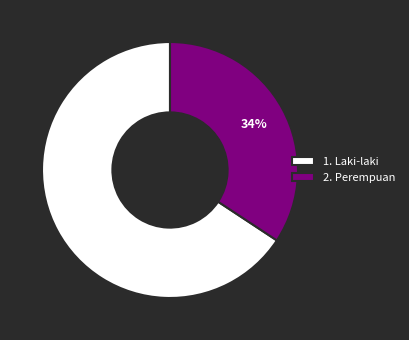

To the nearest percent, what is the combined percentage of 2. Perempuan and 1. Laki-laki?

100%